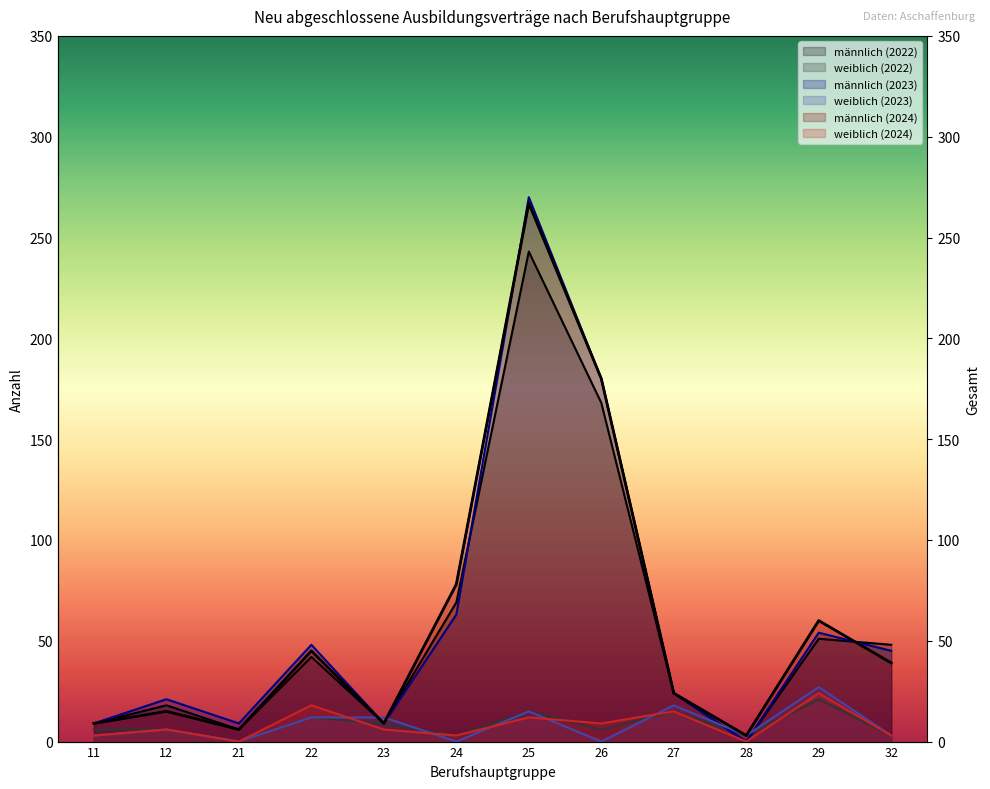

Reading left to right, extract all data points from this chart.

männlich (2022): 11=9	12=18	21=6	22=42	23=9	24=69	25=243	26=168	27=24	28=0	29=51	32=48
weiblich (2022): 11=6	12=6	21=0	22=12	23=9	24=3	25=15	26=6	27=15	28=3	29=21	32=3
männlich (2023): 11=9	12=21	21=9	22=48	23=9	24=63	25=270	26=180	27=24	28=0	29=54	32=45
weiblich (2023): 11=3	12=6	21=0	22=12	23=12	24=0	25=15	26=0	27=18	28=3	29=27	32=3
männlich (2024): 11=9	12=15	21=6	22=45	23=9	24=78	25=267	26=180	27=24	28=3	29=60	32=39
weiblich (2024): 11=3	12=6	21=0	22=18	23=6	24=3	25=12	26=9	27=15	28=0	29=24	32=3